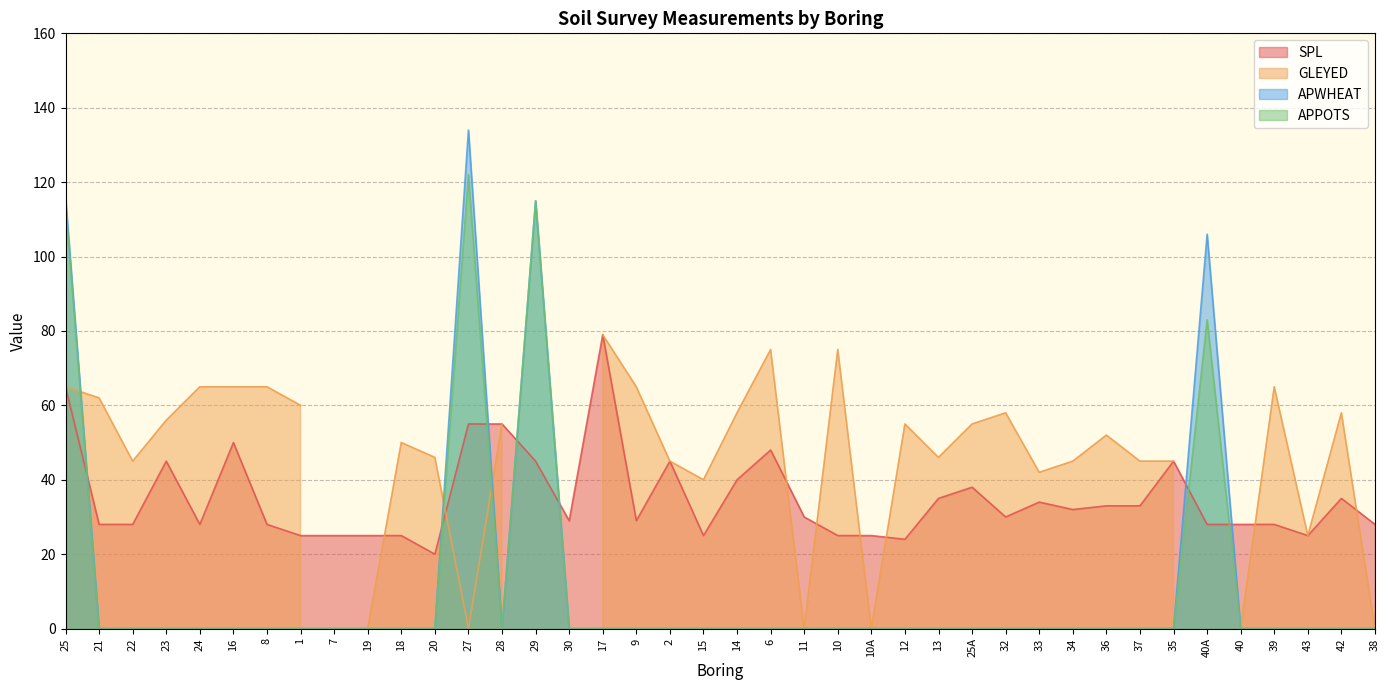

Is it true that APPOTS equals -67 at 28?

False